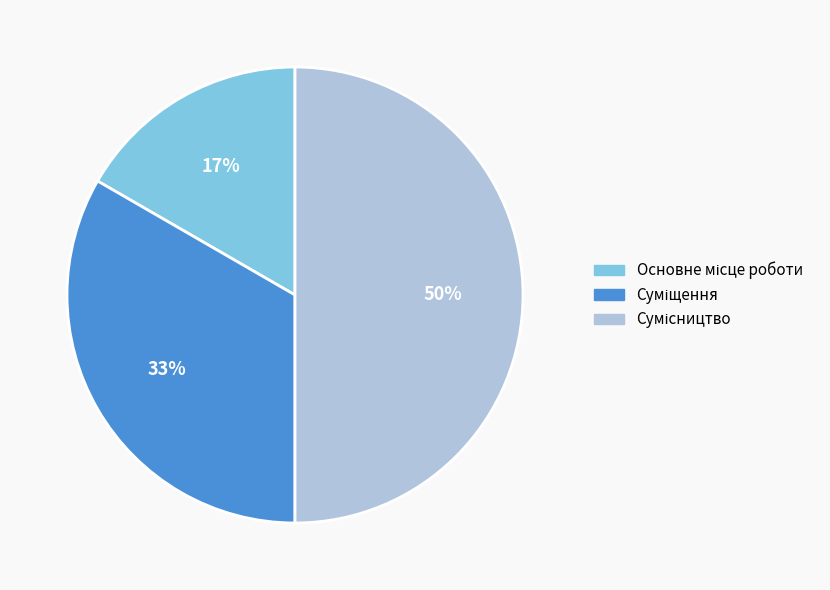

To the nearest percent, what is the average slice percentage?

33%